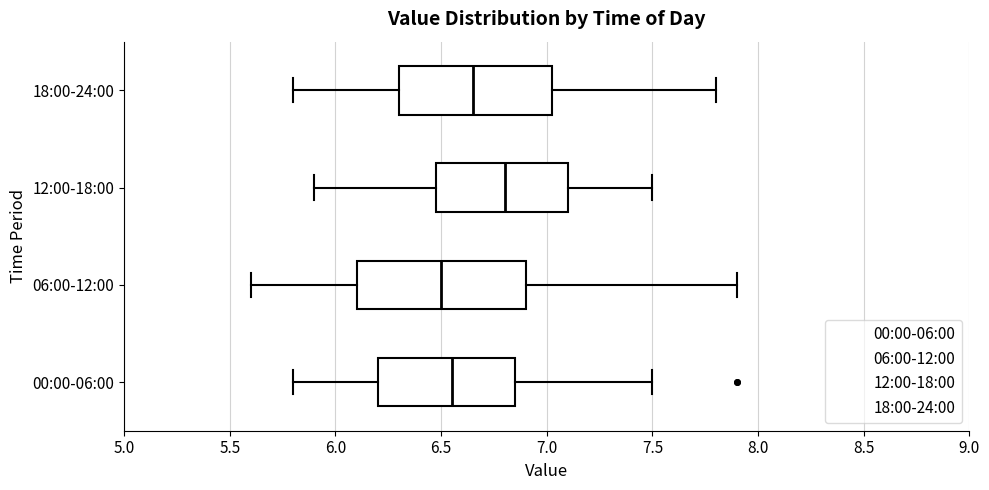

Reading bottom to top, read every box against the x-axis: the position of its median line, the range the box covers, and the ends of its whiskers. The values are not printed on the chart, so give them approximately, as read against the axis.

00:00-06:00: median 6.55, box 6.20 to 6.85, whiskers 5.80 to 7.50
06:00-12:00: median 6.50, box 6.10 to 6.90, whiskers 5.60 to 7.90
12:00-18:00: median 6.80, box 6.50 to 7.10, whiskers 5.90 to 7.50
18:00-24:00: median 6.65, box 6.30 to 7.05, whiskers 5.80 to 7.80